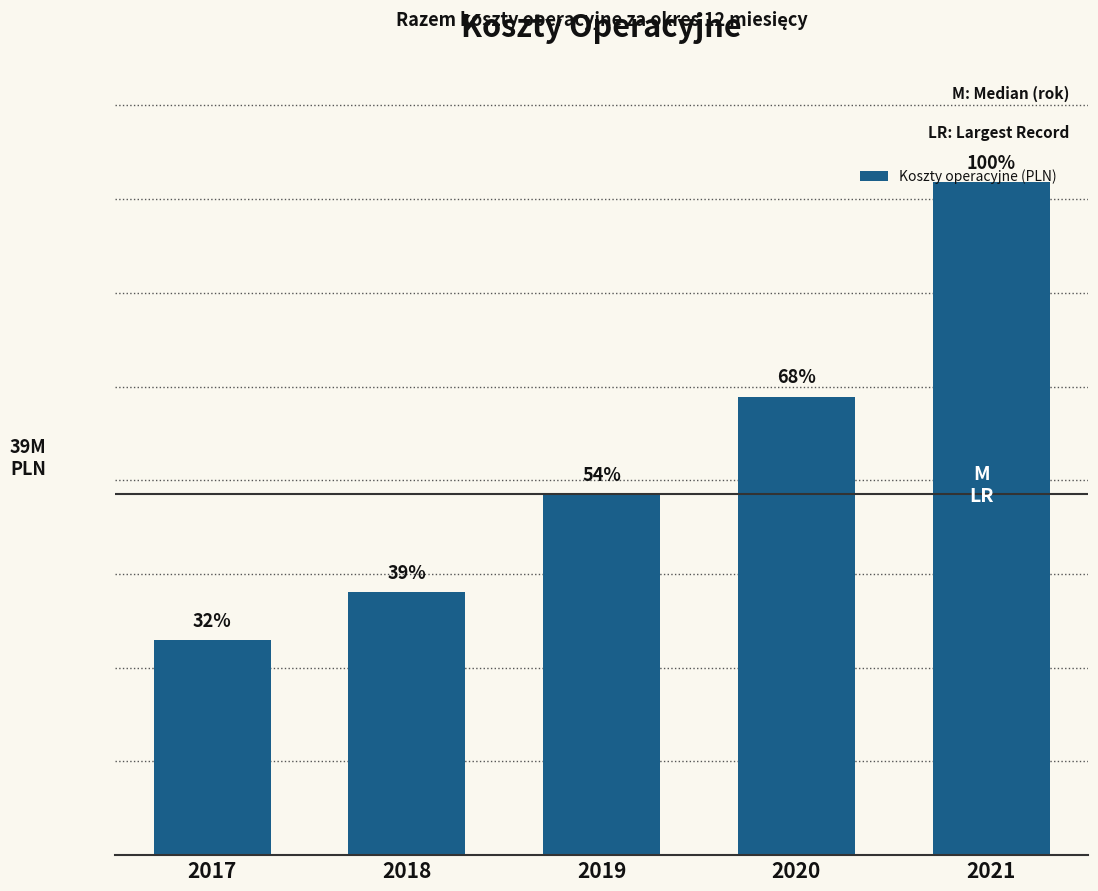

Reading left to right, list all the values displayed in this chart.

22922749	28076574	38517416	48895524	71811180